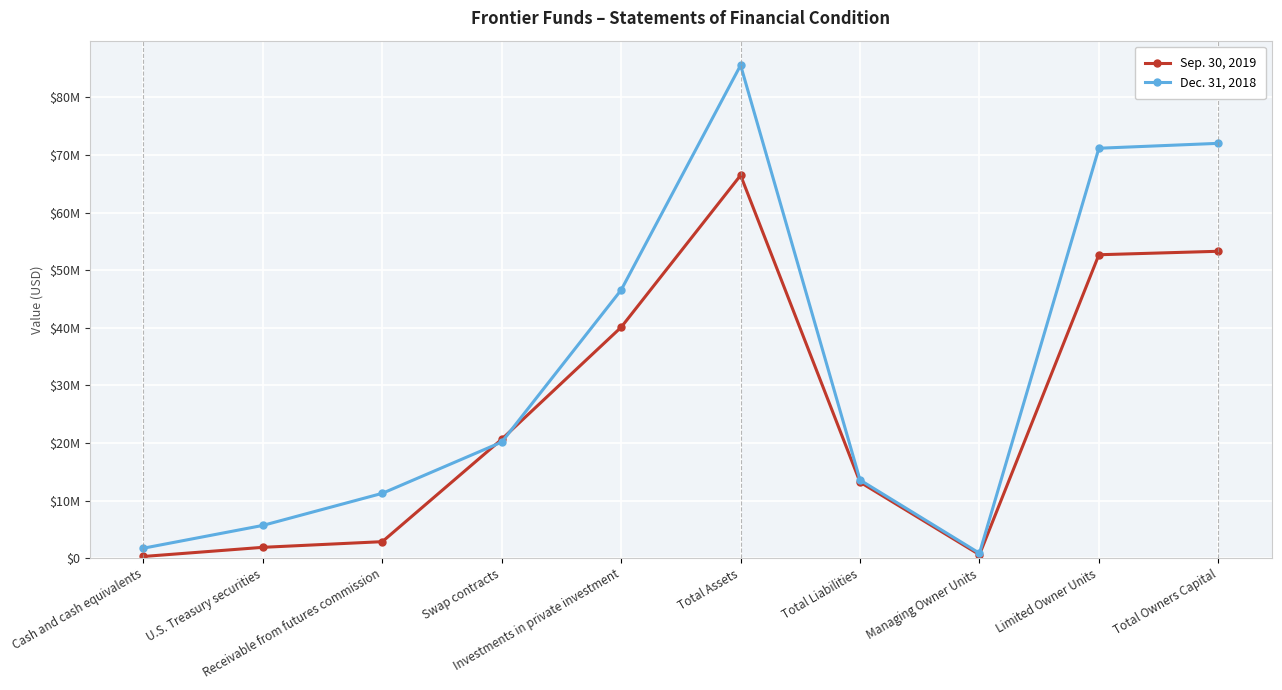

Where is Sep. 30, 2019 nearest to the value 33379175?

Investments in private investment